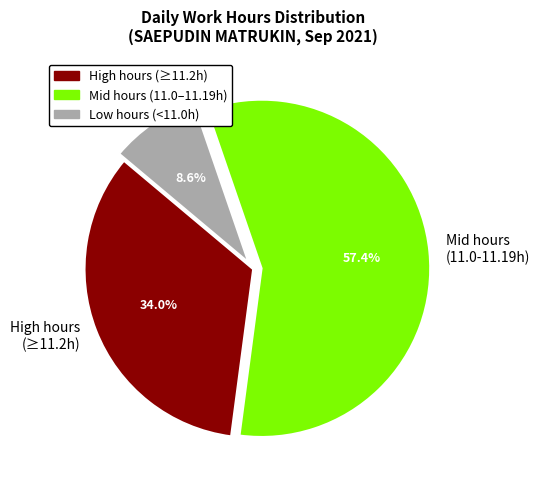

Count the number of slices in the pie.

3